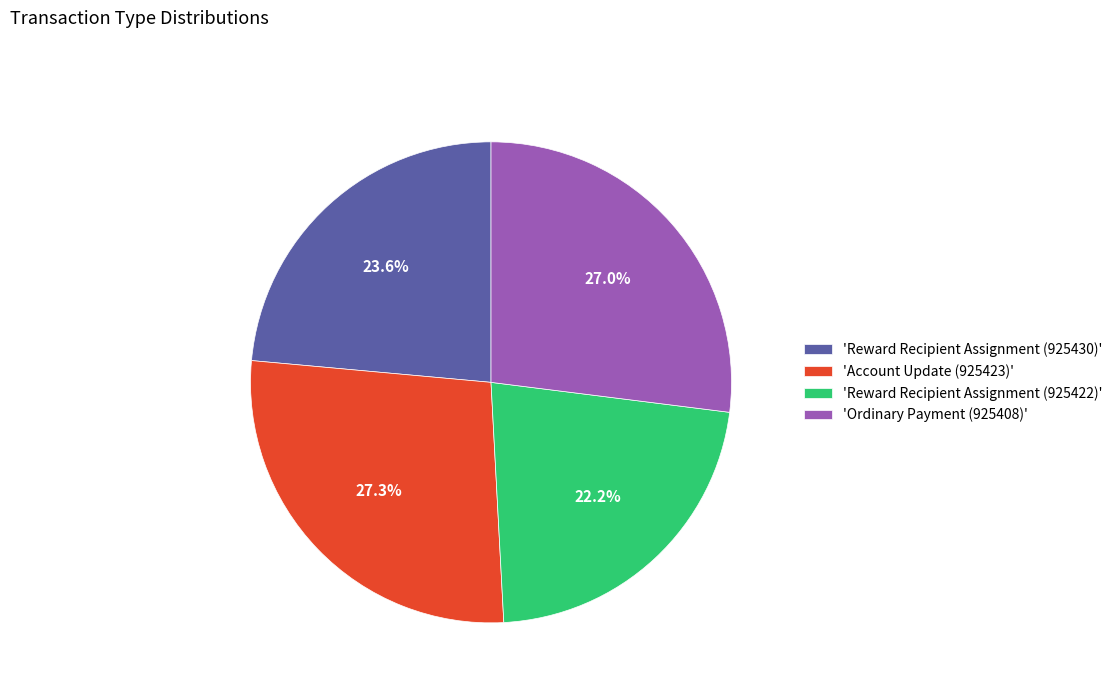

Do 'Ordinary Payment (925408)' and 'Reward Recipient Assignment (925430)' together represent more than half of the pie?

Yes